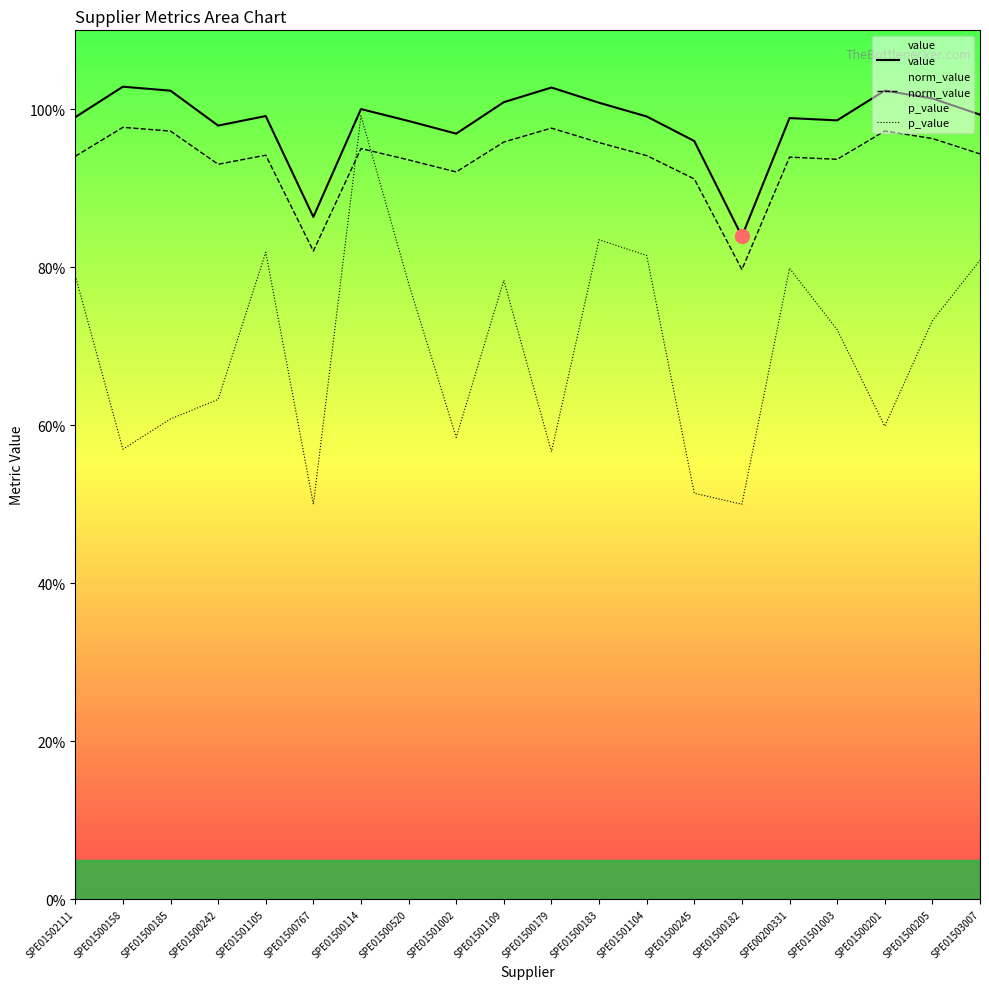

Reading left to right, extract all data points from this chart.

value: 1.0	1.0	1.0	1.0	1.0	0.9	1.0	1.0	1.0	1.0	1.0	1.0	1.0	1.0	0.8	1.0	1.0	1.0	1.0	1.0
norm_value: 0.9	1.0	1.0	0.9	0.9	0.8	1.0	0.9	0.9	1.0	1.0	1.0	0.9	0.9	0.8	0.9	0.9	1.0	1.0	0.9
p_value: 0.8	0.6	0.6	0.6	0.8	0.5	1.0	0.8	0.6	0.8	0.6	0.8	0.8	0.5	0.5	0.8	0.7	0.6	0.7	0.8